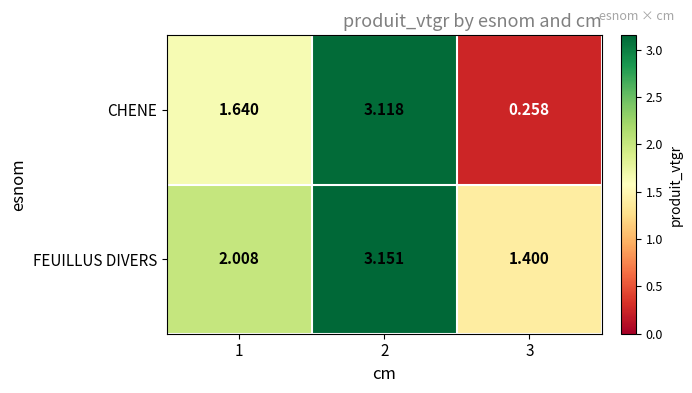

Between 1 and 2, which series saw the biggest shift?

CHENE